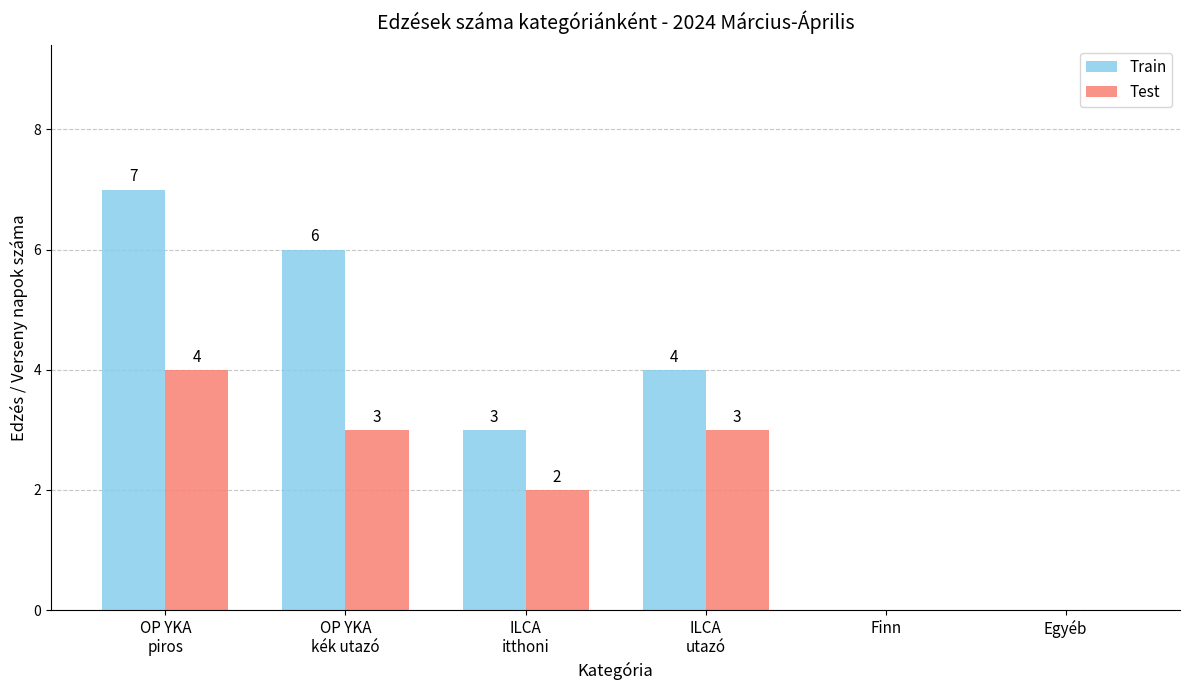

The Test series shows 4 at OP YKA
kék utazó. True or false?

False